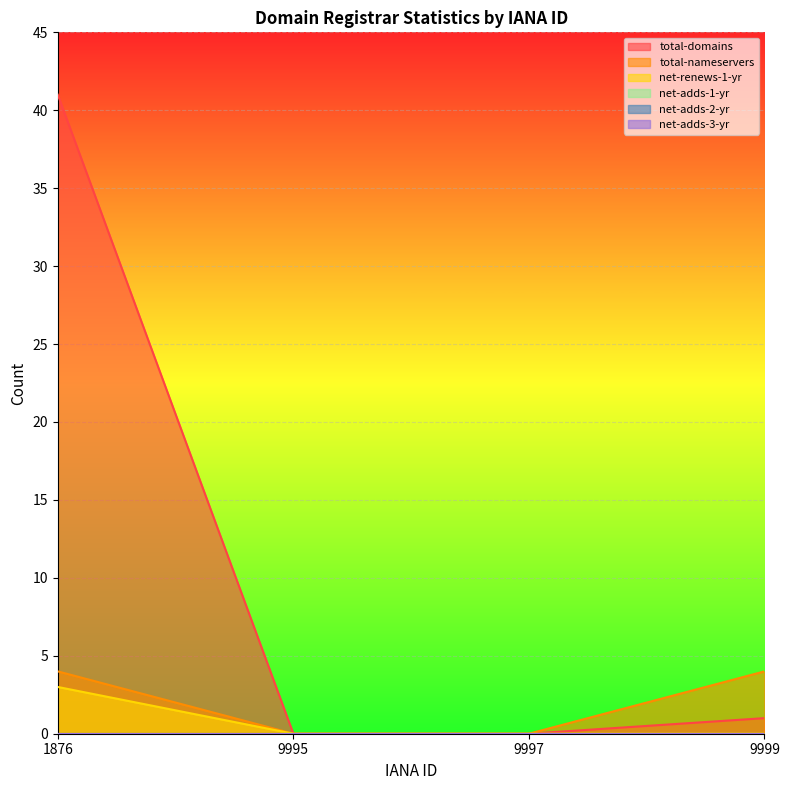

What is the average value of the total-domains series?

10